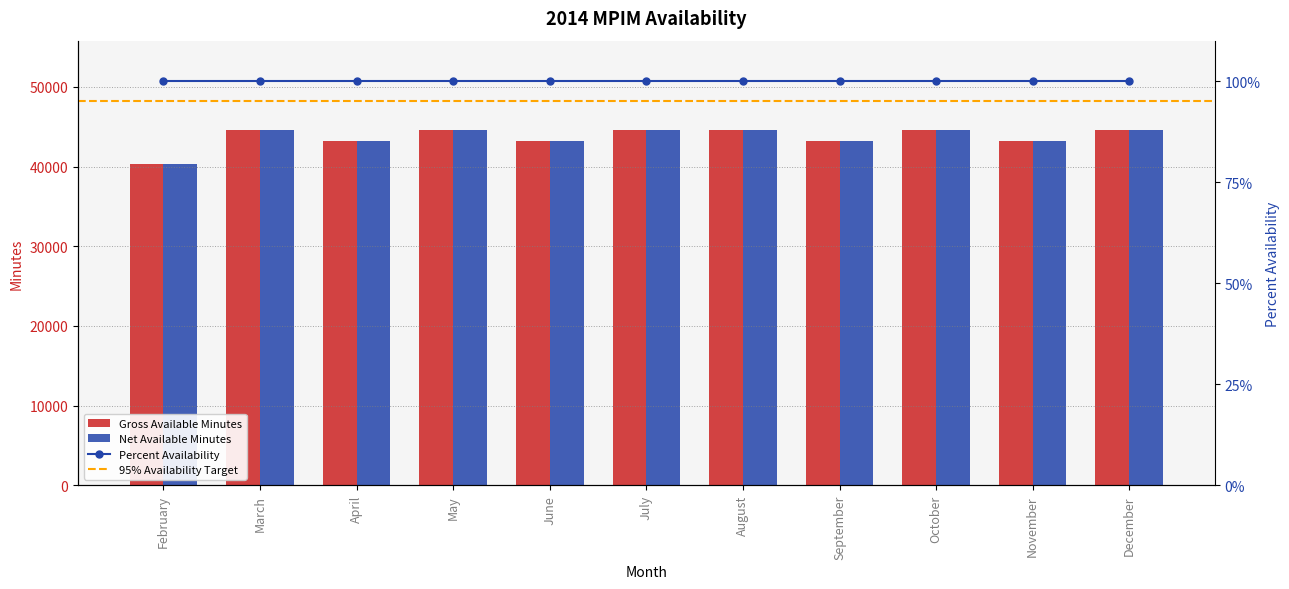

What is the sum of all Gross Available Minutes values?

480960